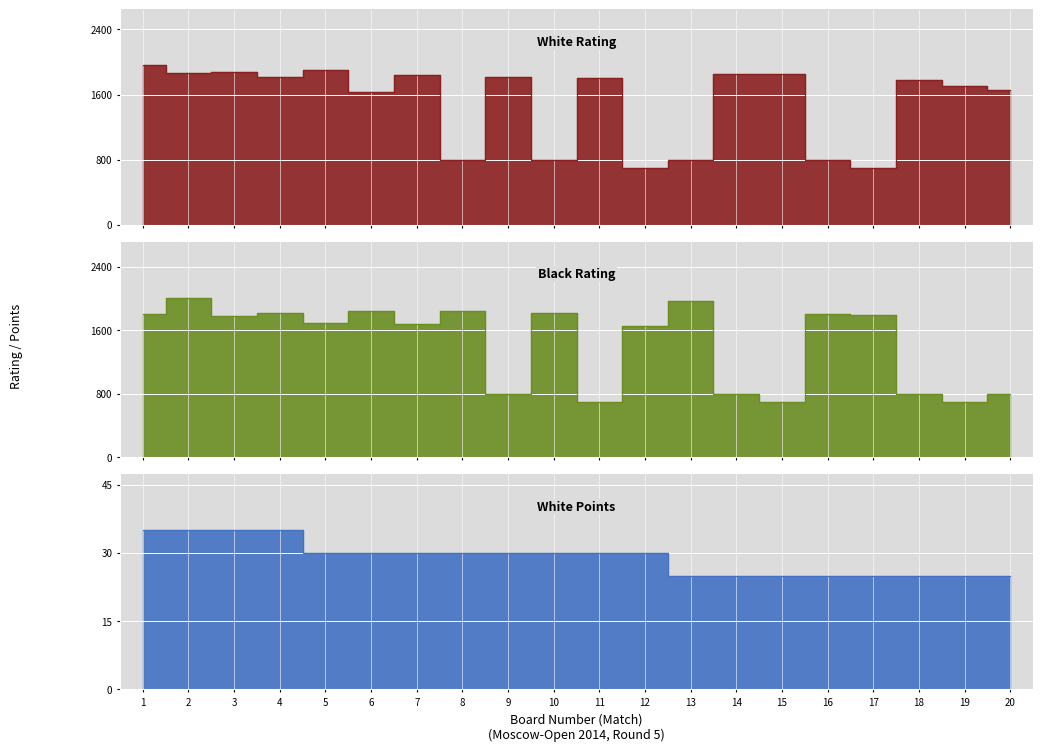

True or false: Black Rating and White Rating cross at least once.

True